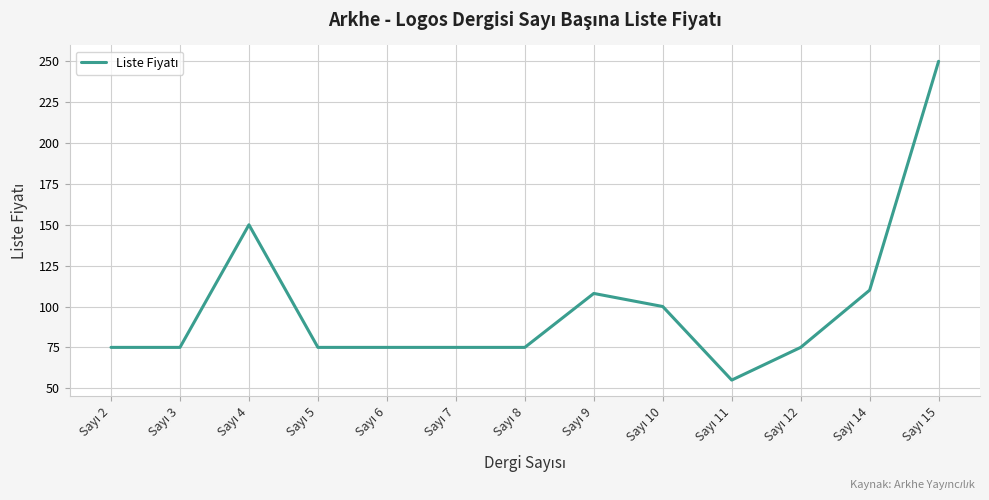

What is the maximum value shown in the chart?

250